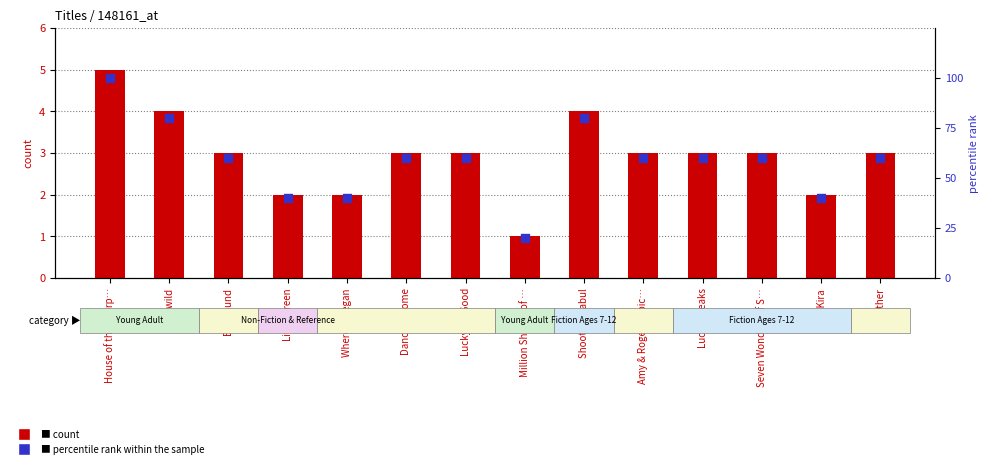

Which series has the largest total across all categories?

percentile rank within the sample